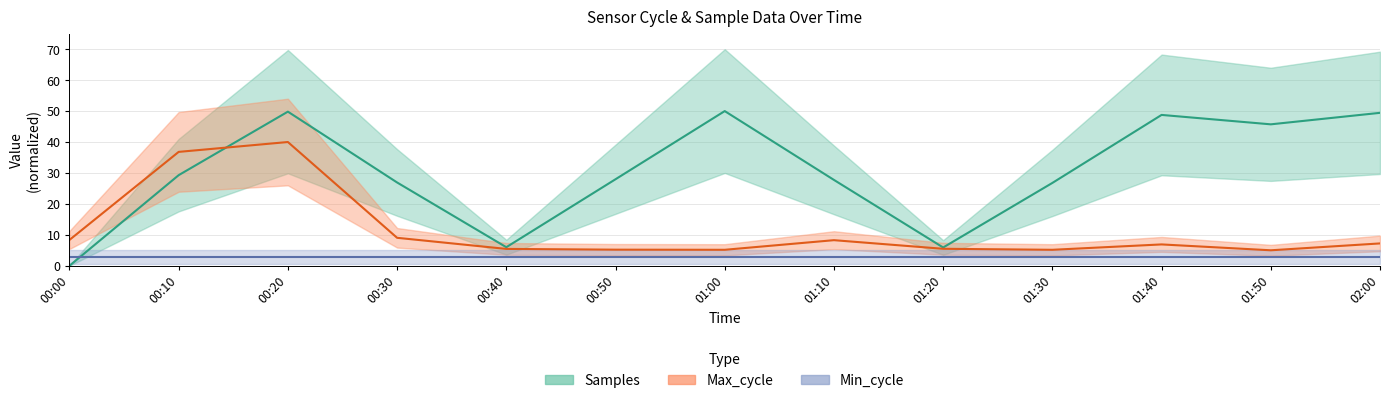

What is the label of the 10th point from the left?

01:30